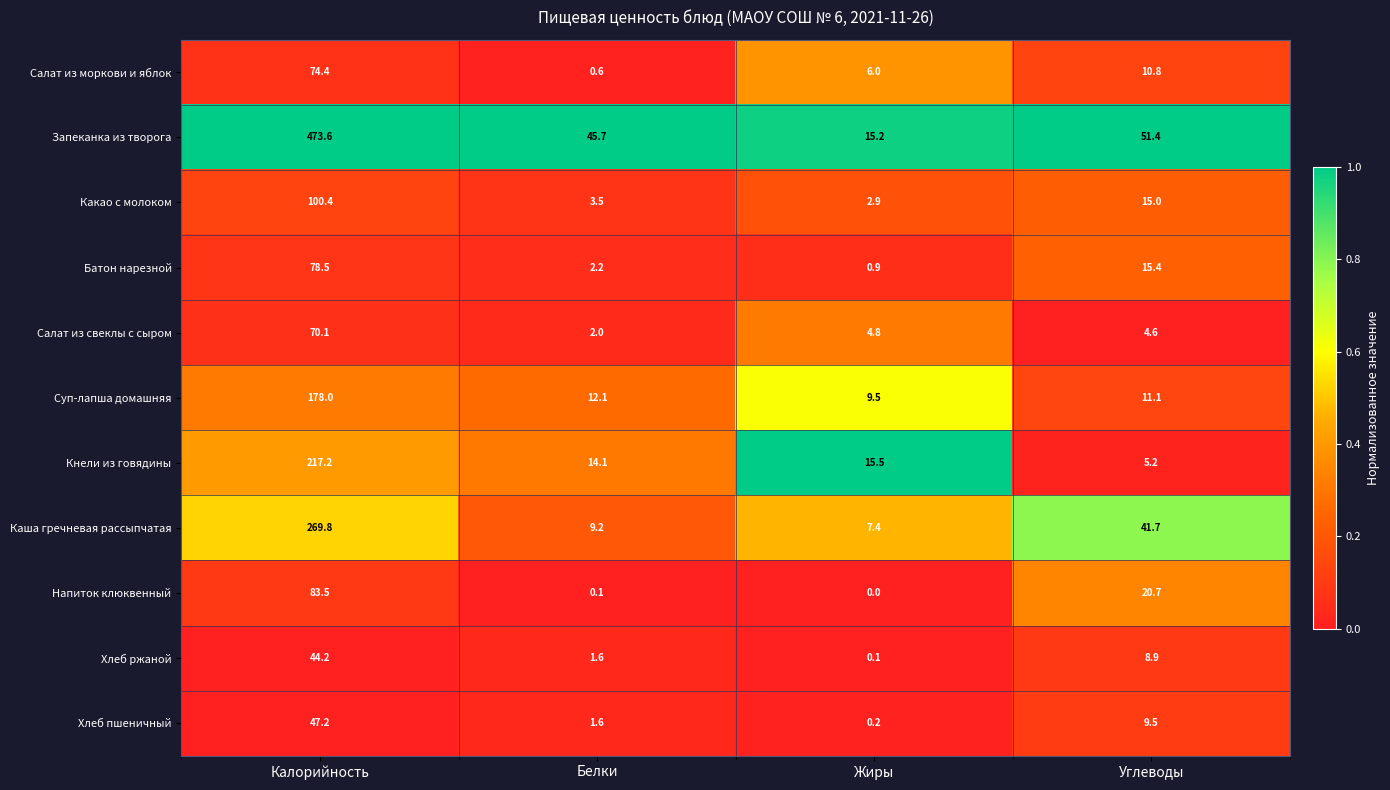

Between Калорийность and Белки, which series saw the biggest shift?

Запеканка из творога